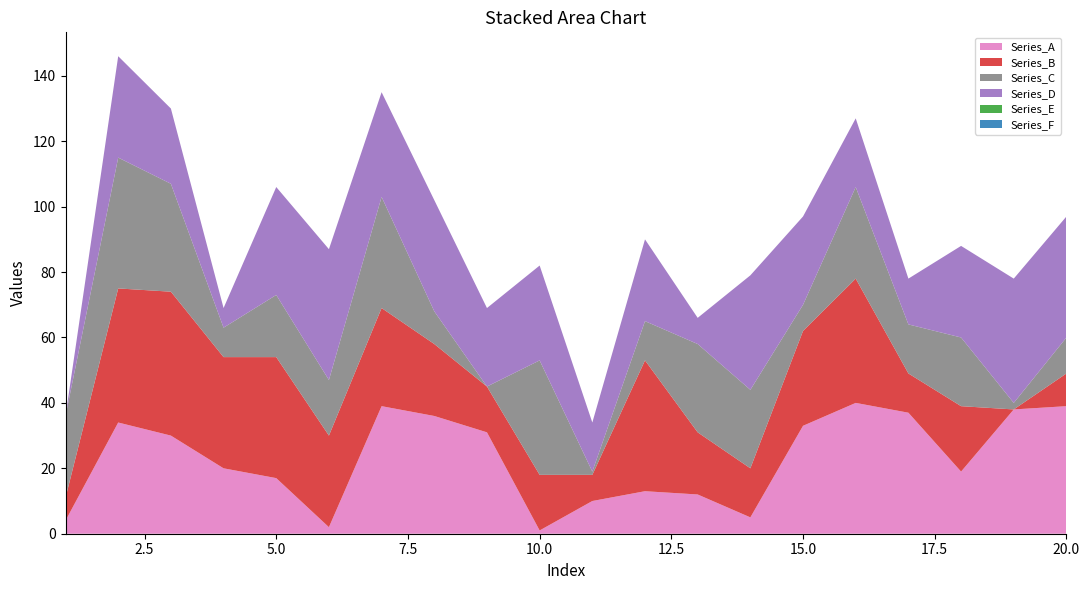

Reading right to left, extract all data points from this chart.

Series_A: 39	38	19	37	40	33	5	12	13	10	1	31	36	39	2	17	20	30	34	4
Series_B: 10	0	20	12	38	29	15	19	40	8	17	14	22	30	28	37	34	44	41	7
Series_C: 11	2	21	15	28	8	24	27	12	1	35	0	10	34	17	19	9	33	40	25
Series_D: 37	38	28	14	21	27	35	8	25	15	29	24	34	32	40	33	6	23	31	0
Series_E: 0	0	0	0	0	0	0	0	0	0	0	0	0	0	0	0	0	0	0	0
Series_F: 0	0	0	0	0	0	0	0	0	0	0	0	0	0	0	0	0	0	0	0